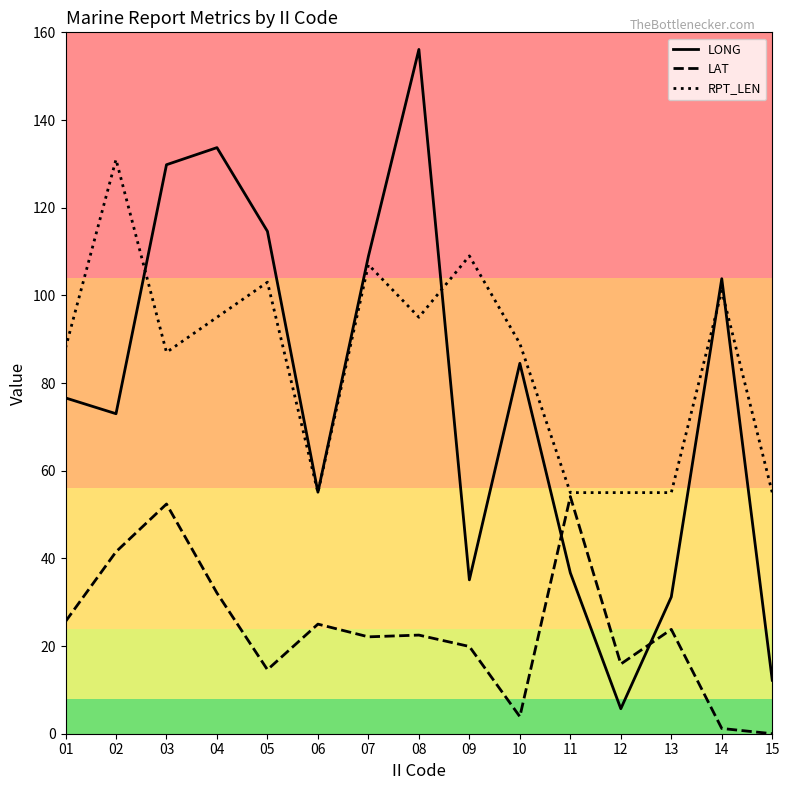

The RPT_LEN series shows 87.0 at 03. True or false?

True